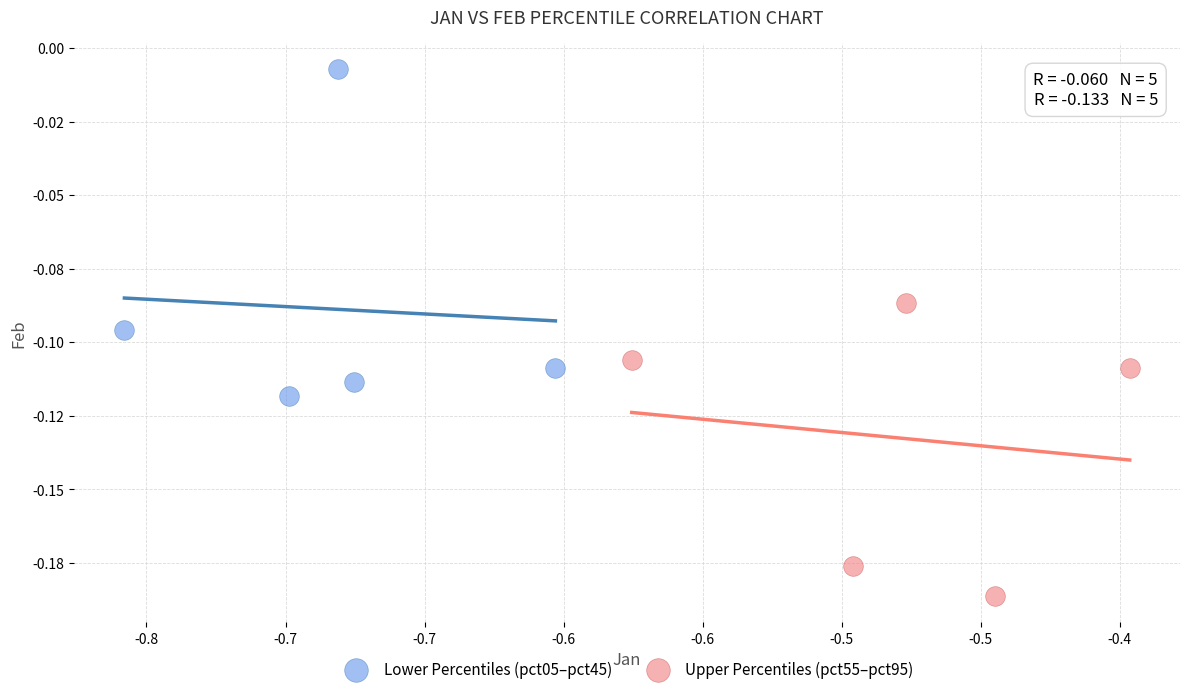

Which series reaches the maximum Y coordinate?

Lower Percentiles (pct05–pct45)